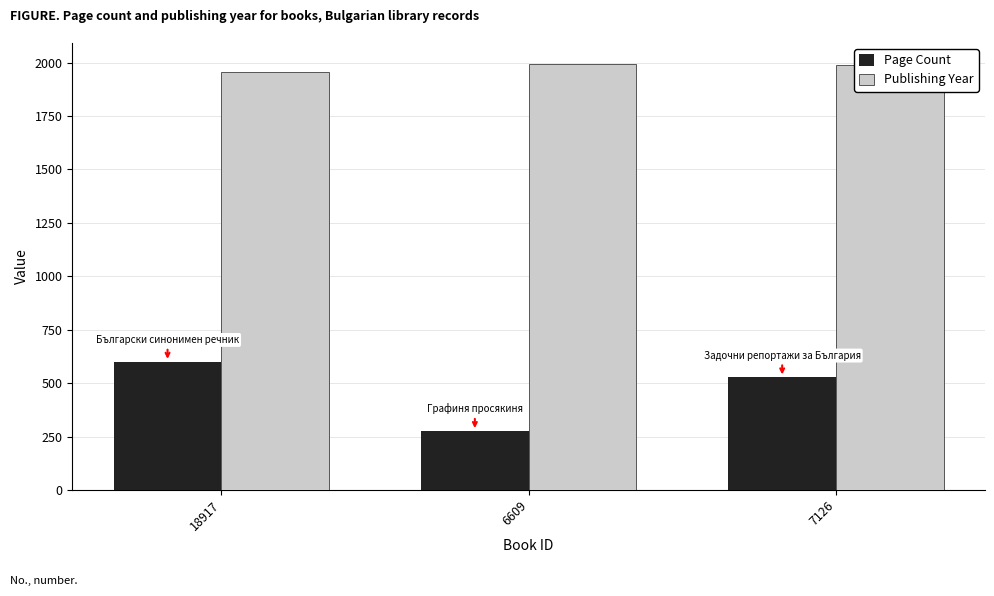

What is the difference between the second highest and minimum values in the Page Count series?

251